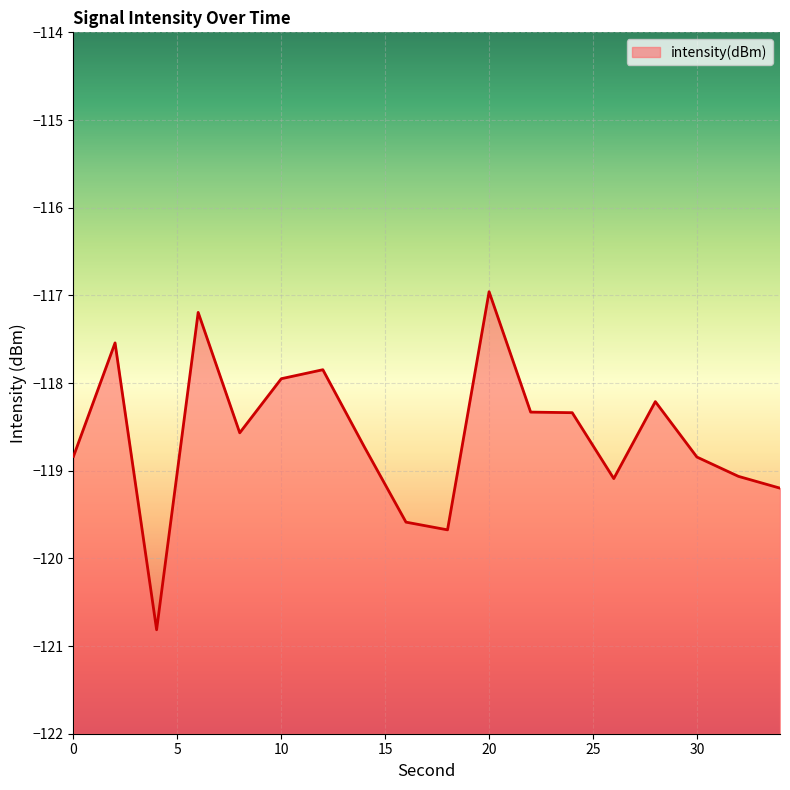

At which label does the data first exceed -118?

2